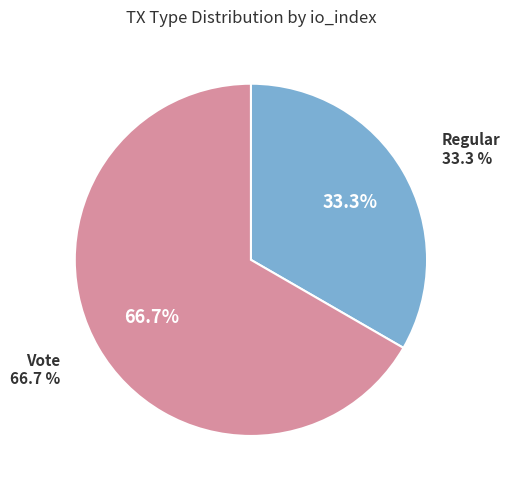

What is the change in value from Regular to Vote?

+1